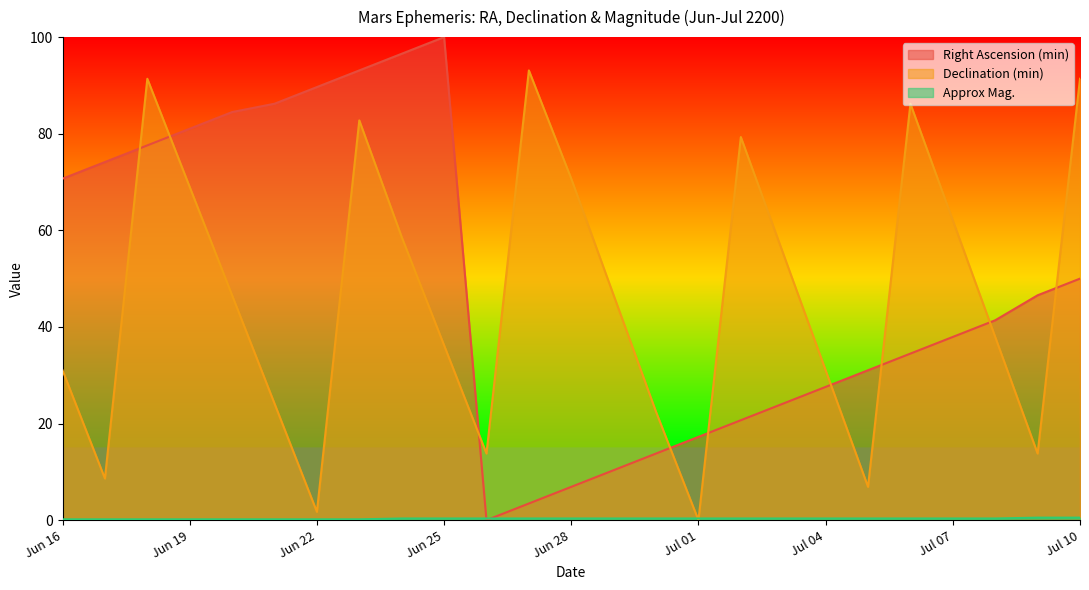

Reading left to right, extract all data points from this chart.

Right Ascension (min): 70.7	74.1	77.6	81.0	84.5	86.2	89.7	93.1	96.6	100.0	0.0	3.4	6.9	10.3	13.8	17.2	20.7	24.1	27.6	31.0	34.5	37.9	41.4	46.6	50.0
Declination (min): 31.0	8.6	91.4	69.0	46.6	24.1	1.7	82.8	58.6	36.2	13.8	93.1	70.7	46.6	22.4	0.0	79.3	55.2	31.0	6.9	86.2	62.1	37.9	13.8	91.4
Approx Mag.: 0.2	0.2	0.2	0.2	0.2	0.2	0.2	0.2	0.3	0.3	0.3	0.3	0.3	0.3	0.3	0.3	0.3	0.3	0.3	0.3	0.3	0.3	0.3	0.5	0.5